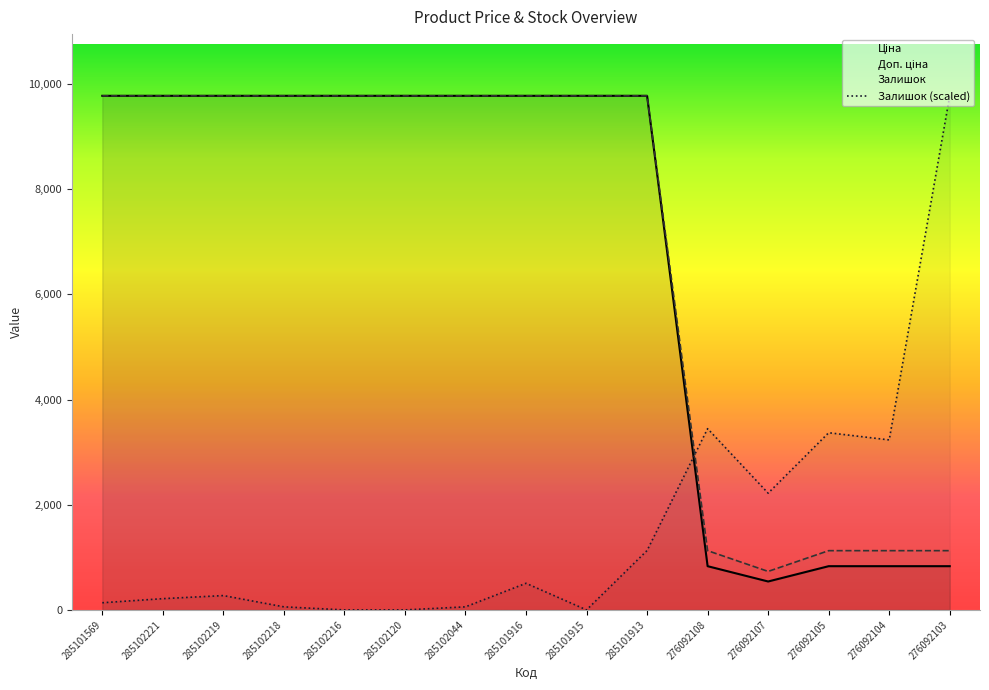

Where does the Залишок series first go above 272?

285102219